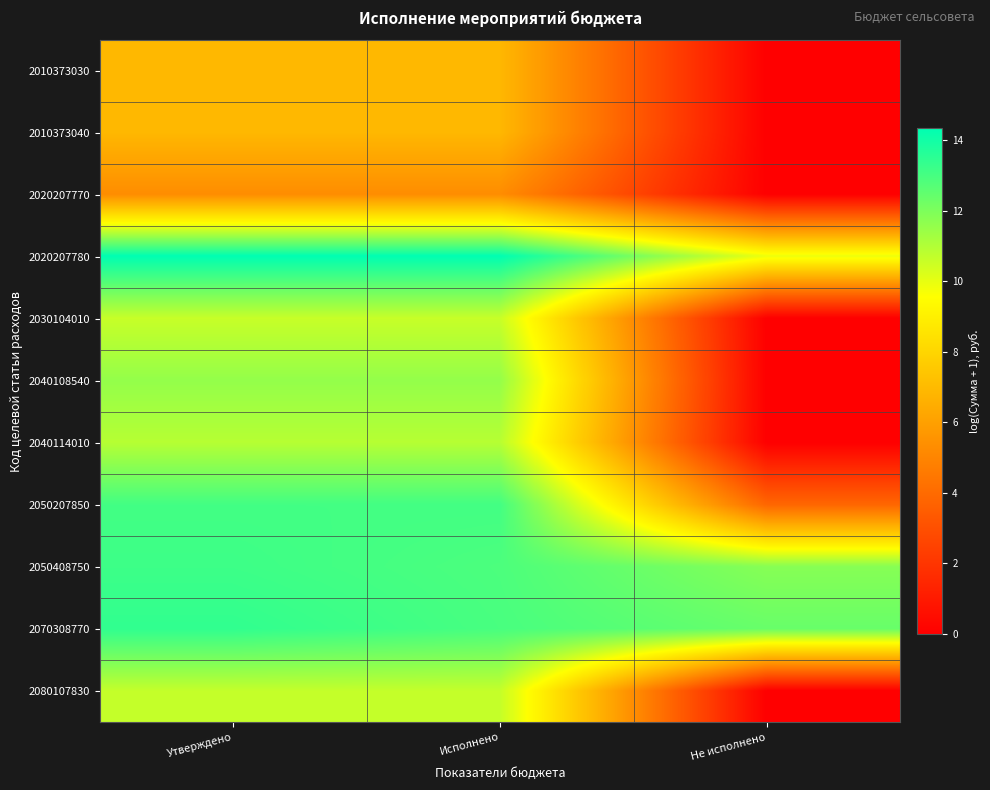

What is the greatest value displayed?

14.3